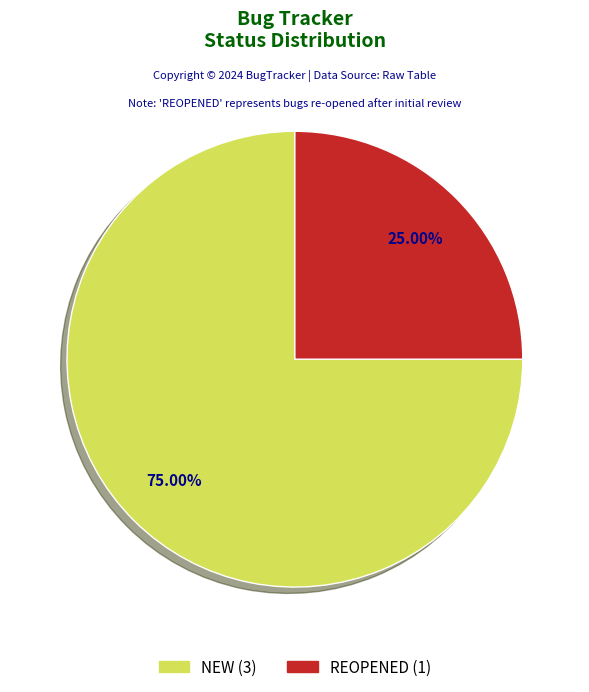

Is there a majority slice in this chart?

Yes